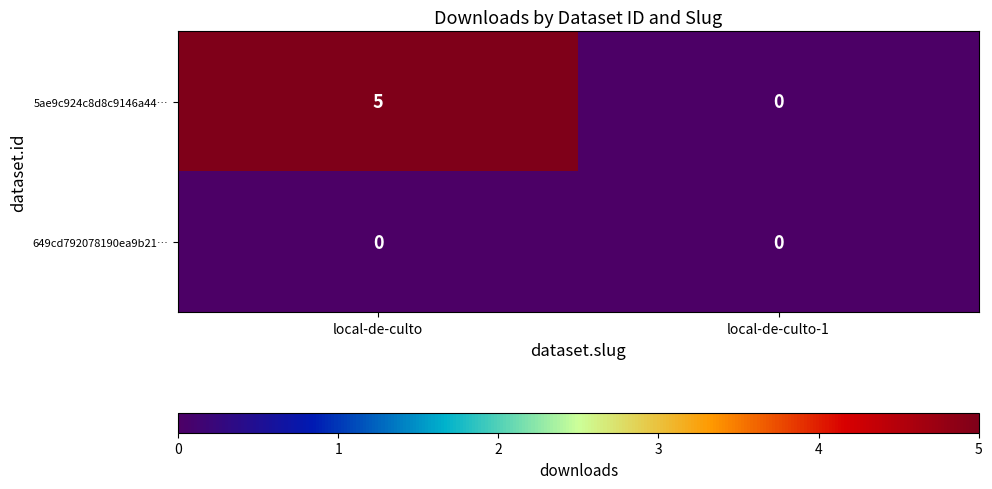

What is the sum of the 5ae9c924c8d8c9146a44… values at local-de-culto-1 and local-de-culto?

5